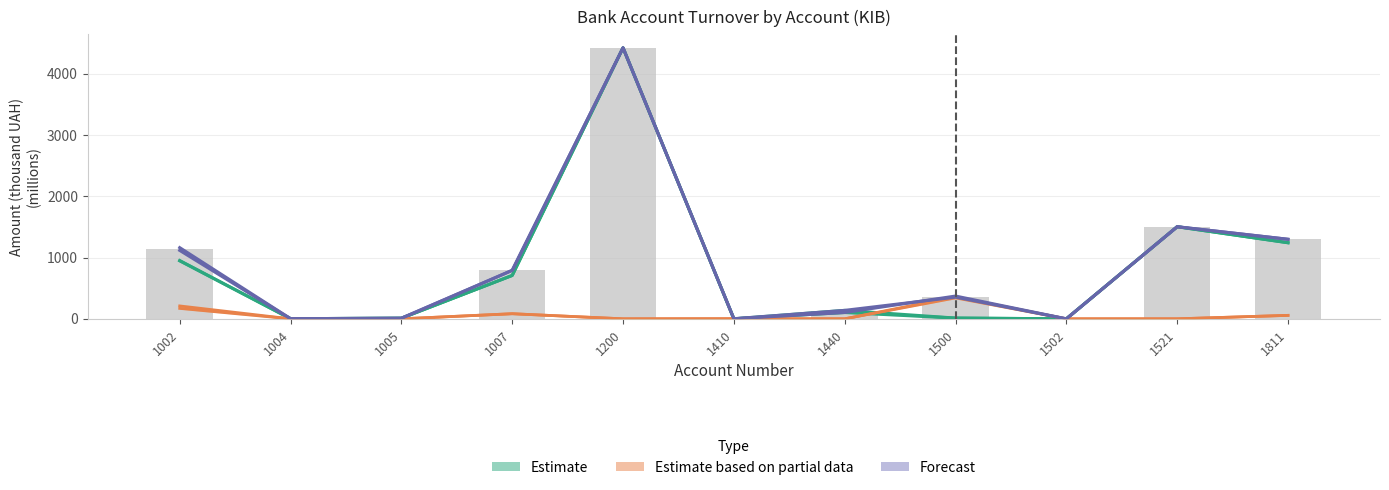

List the series in order of their peak value, highest first.

Estimate (Debit National), Forecast (Debit Total), Estimate based on partial data (Debit Foreign)